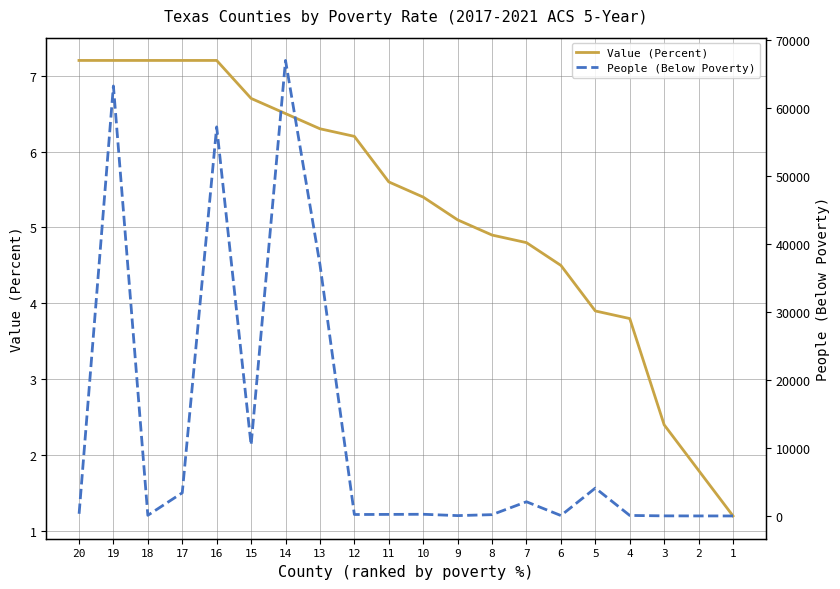

Reading right to left, extract all data points from this chart.

Value (Percent): 20=7.2	19=7.2	18=7.2	17=7.2	16=7.2	15=6.7	14=6.5	13=6.3	12=6.2	11=5.6	10=5.4	9=5.1	8=4.9	7=4.8	6=4.5	5=3.9	4=3.8	3=2.4	2=1.8	1=1.2
People (Below Poverty): 20=92.0	19=63235.0	18=95.0	17=3403.0	16=57216.0	15=10423.0	14=66988.0	13=36983.0	12=213.0	11=228.0	10=248.0	9=50.0	8=192.0	7=2087.0	6=61.0	5=4099.0	4=74.0	3=13.0	2=3.0	1=1.0